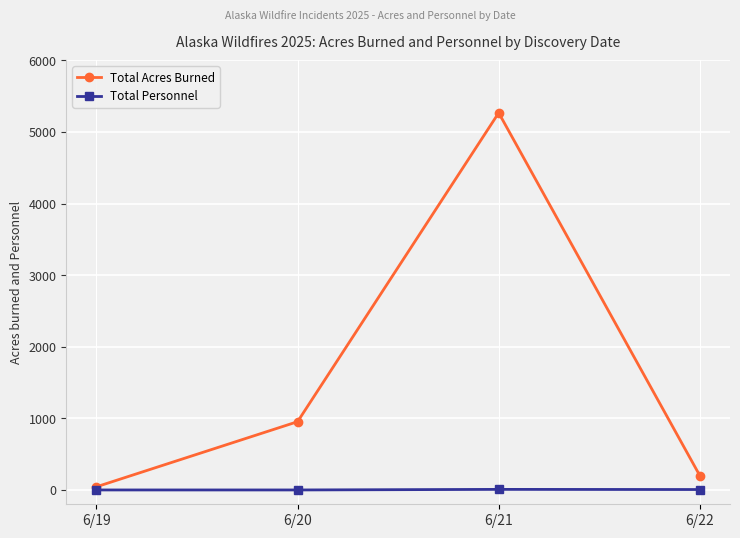

What is the average value of the Total Personnel series?

3.5